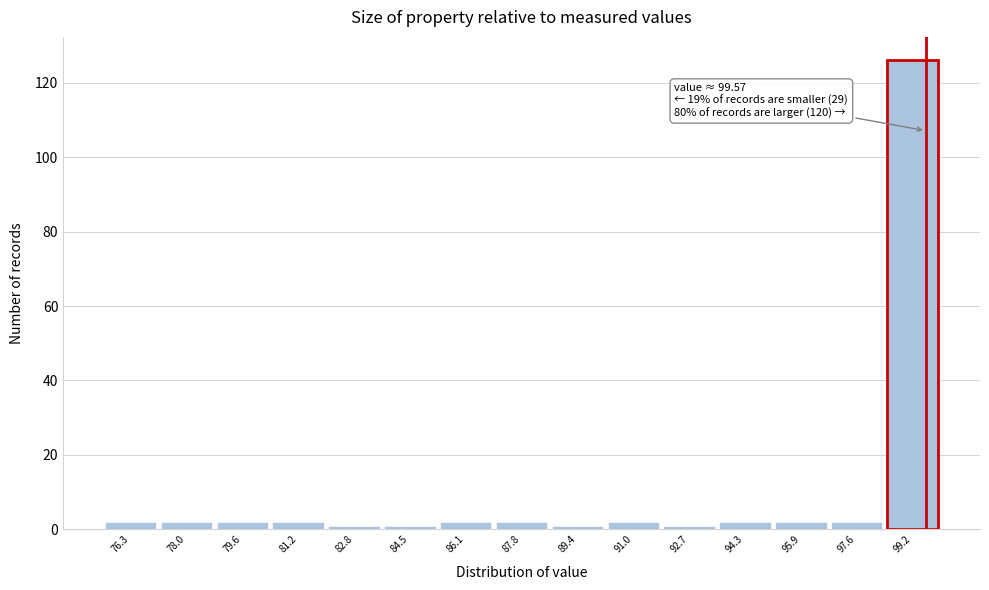

Over which range of the x-axis is the bar tallest?

98.4 to 100.0